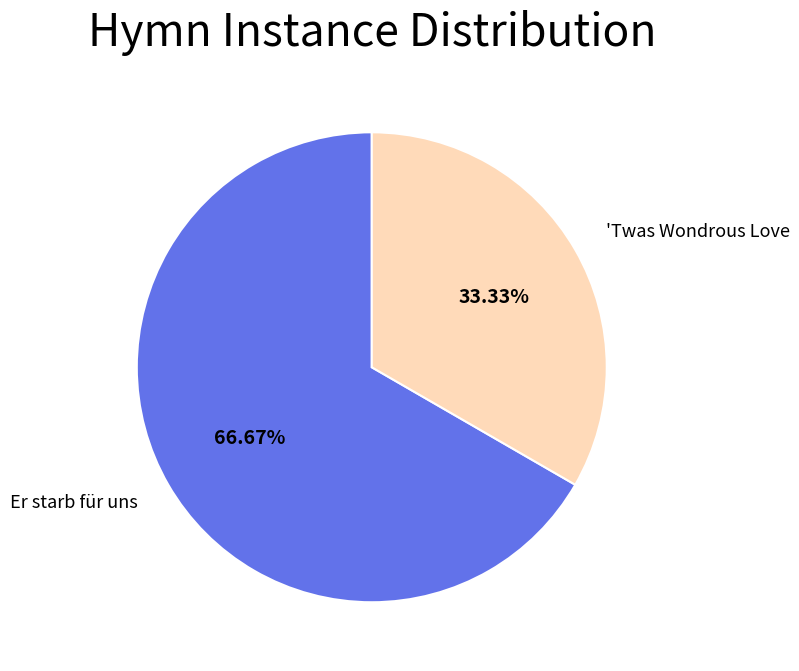

What percentage is the 'Twas Wondrous Love slice, to the nearest percent?

33%